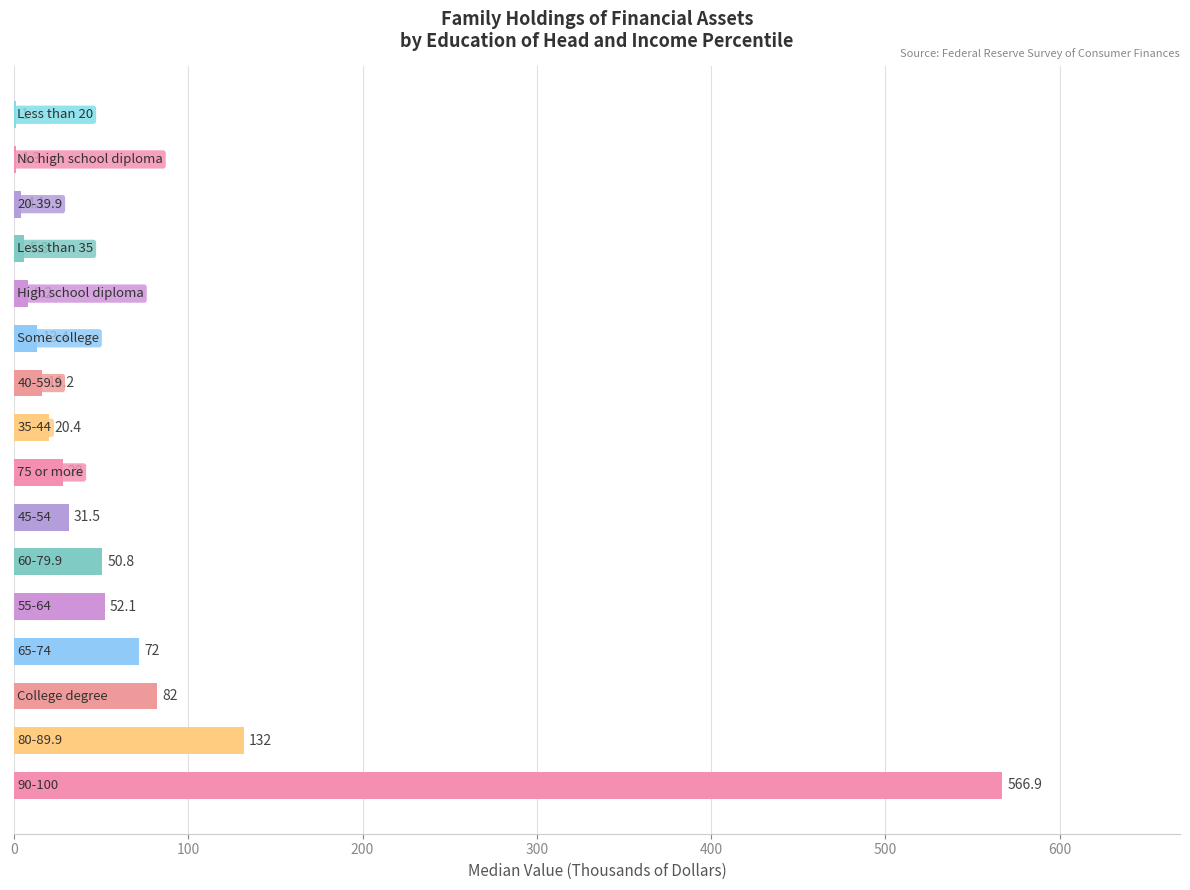

What is the sum of all values?

1085.7